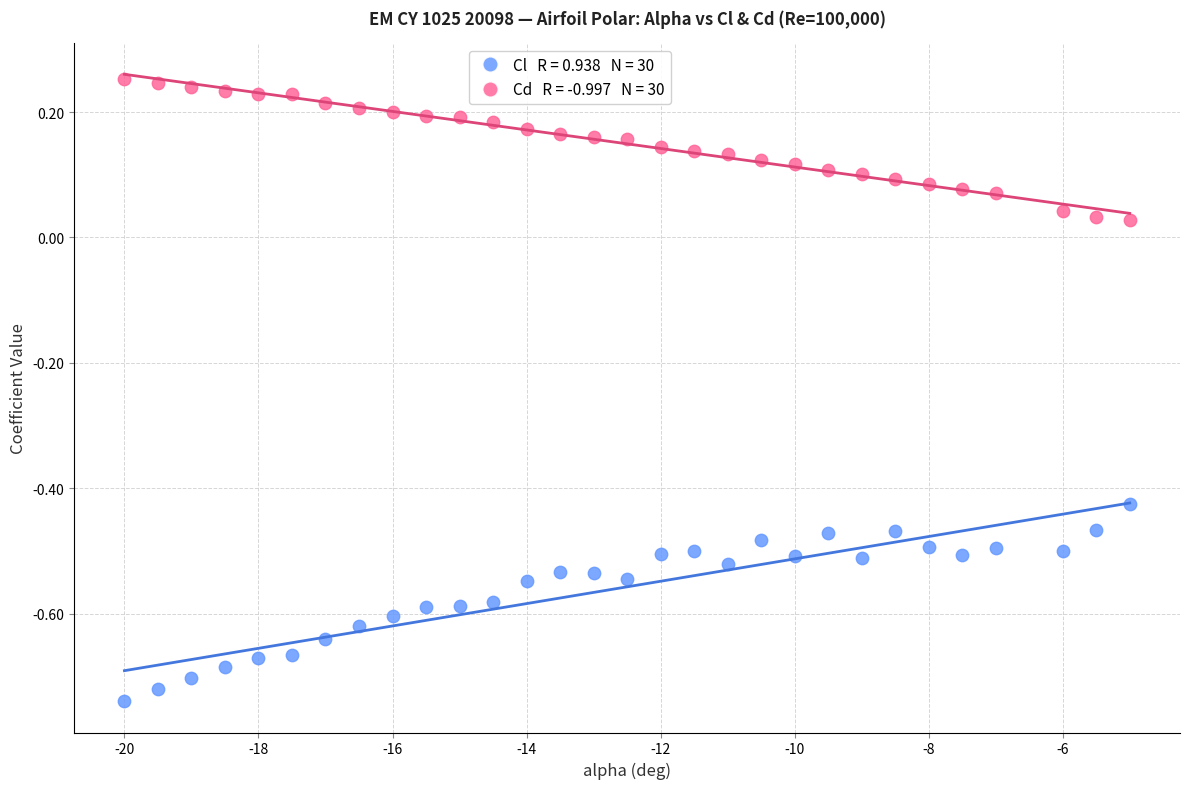

Across all data points, what is the range of Y values (max minus min)?

1.0